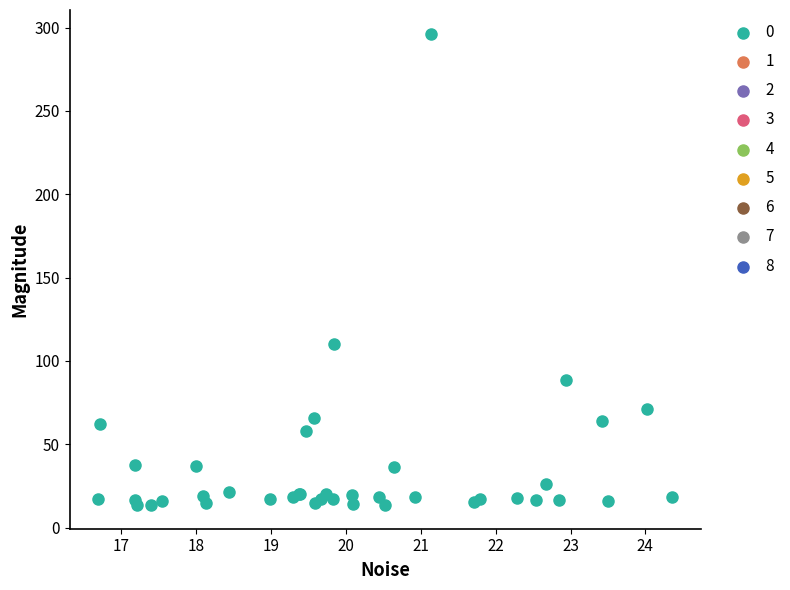

What Y value in the scatter plot is closest to 154?

110.2